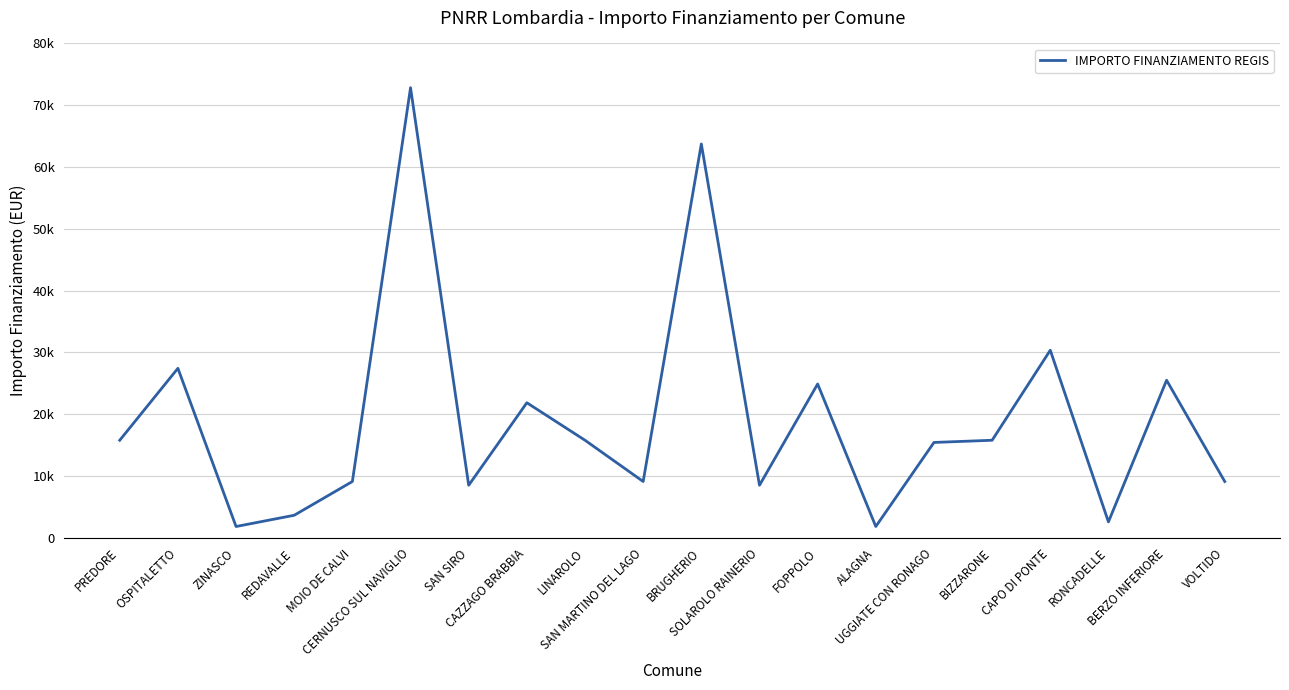

What is the maximum value shown in the chart?

72840